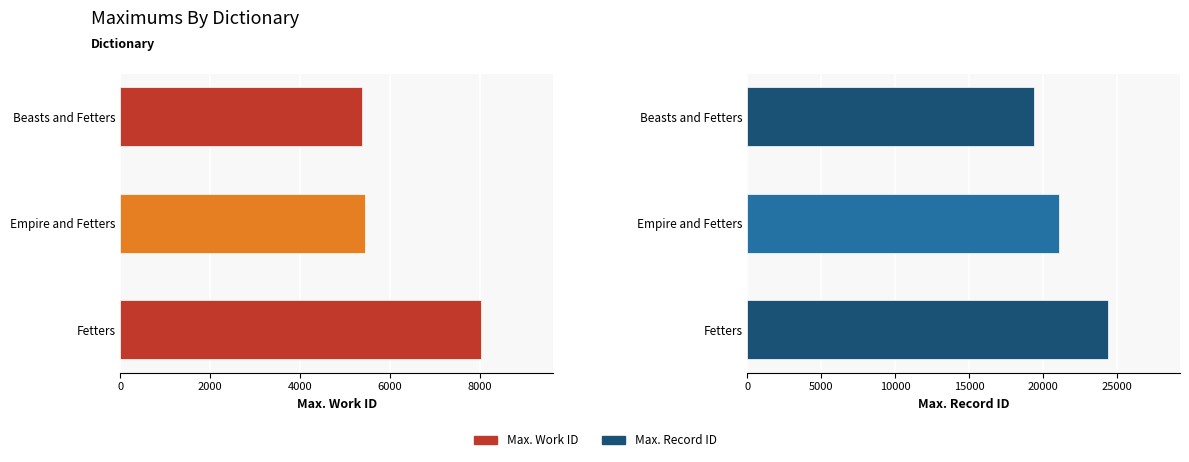

Reading right to left, list all the values displayed in this chart.

Max. Work ID: 8016	5452	5369
Max. Record ID: 24397	21118	19415